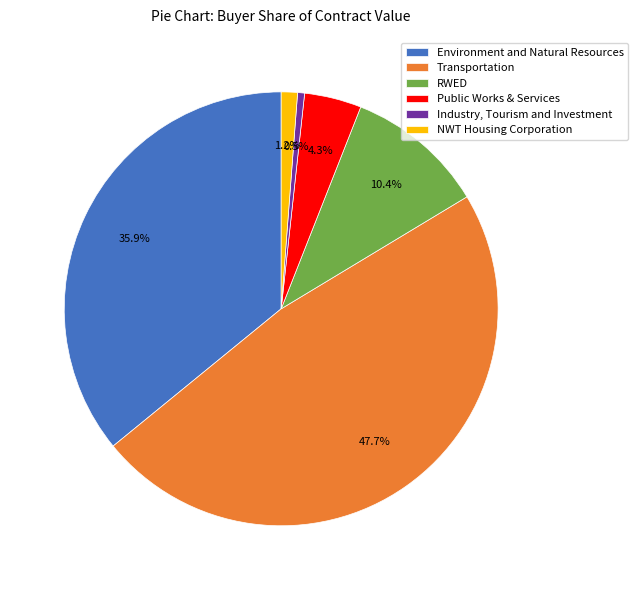

Count the number of slices in the pie.

6